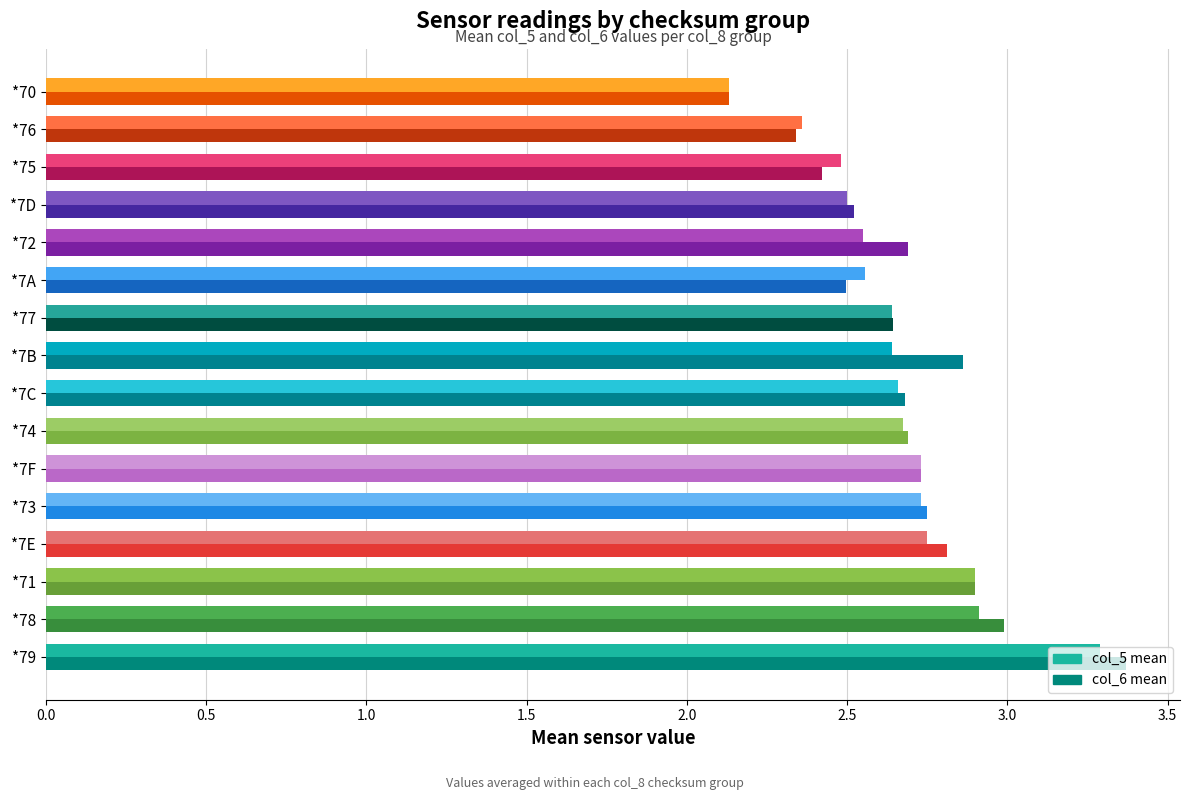

List the series in order of their overall mean, highest first.

col_6 mean, col_5 mean